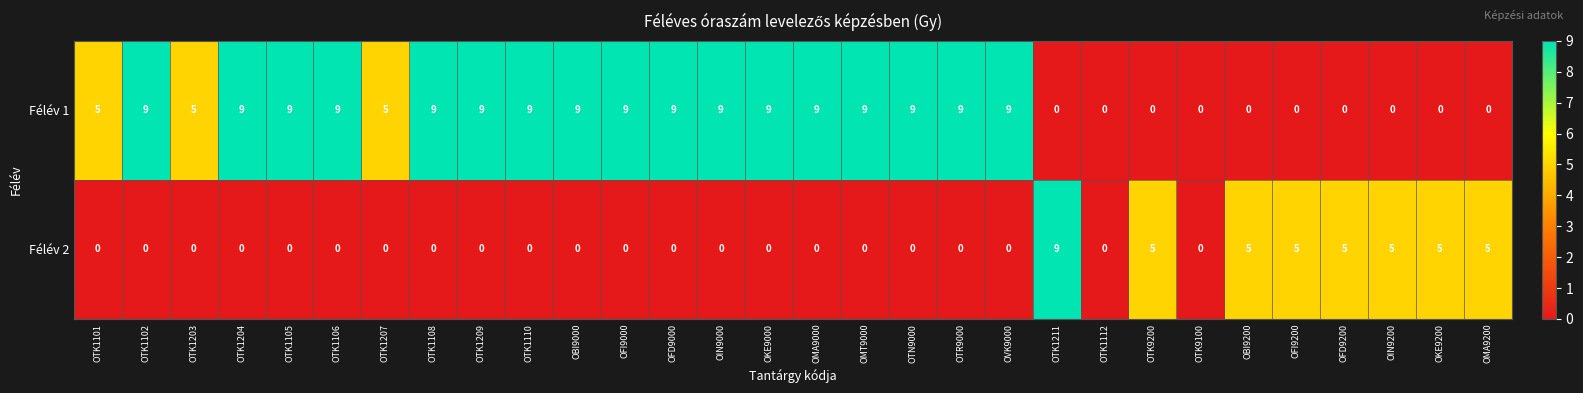

What is the maximum value for Félév 1?

9